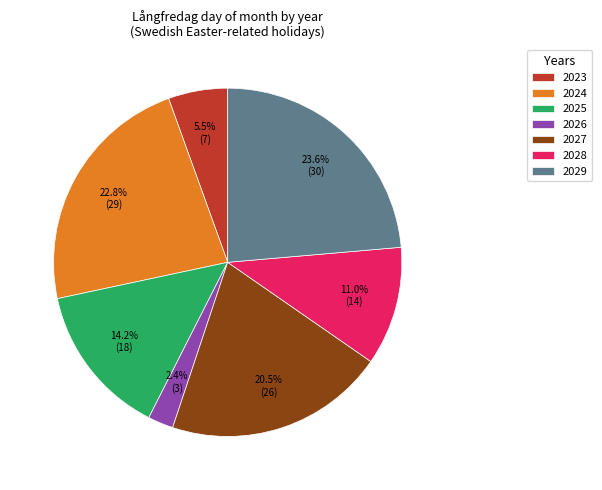

Does 2024 account for over 50% of the chart?

No